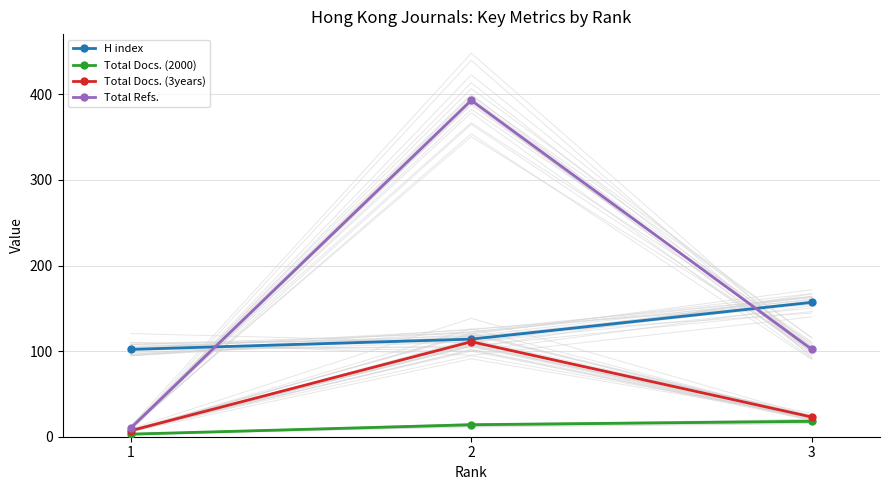

At which category does the chart reach its peak across all series?

2